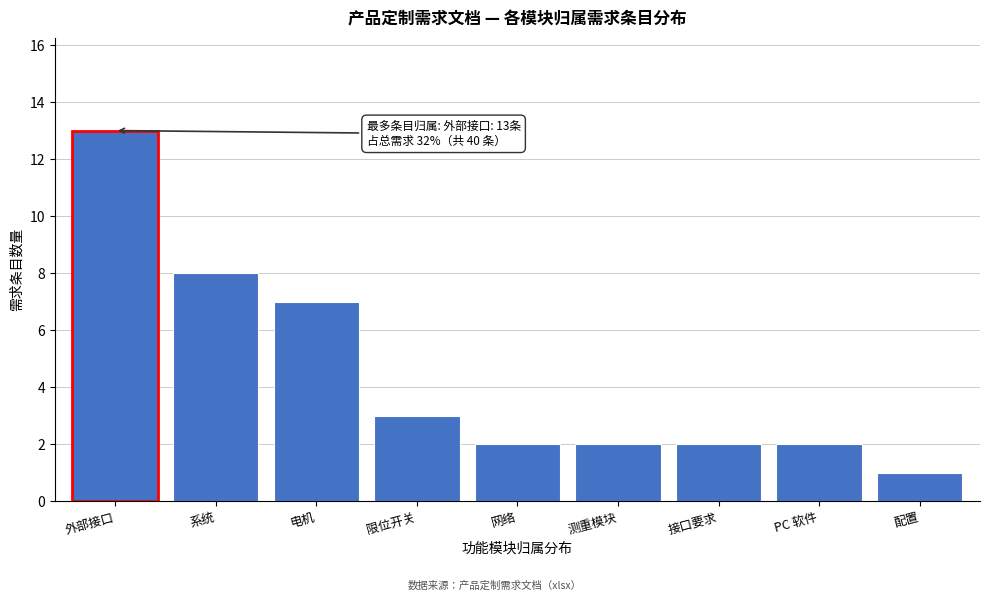

Reading right to left, list all the values displayed in this chart.

1	2	2	2	2	3	7	8	13